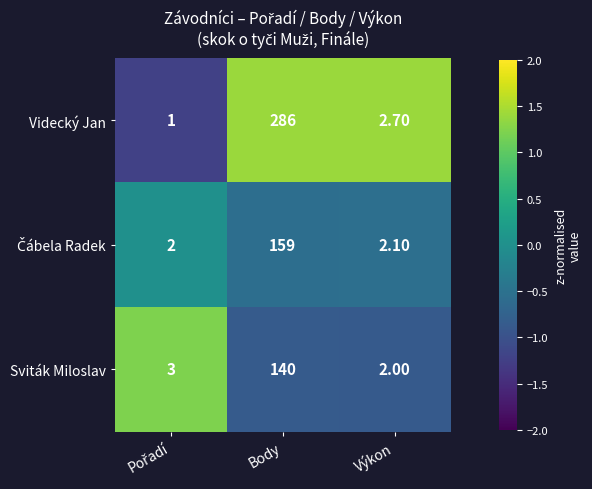

What is the difference between the maximum and second lowest values in the Sviták Miloslav series?

137.0